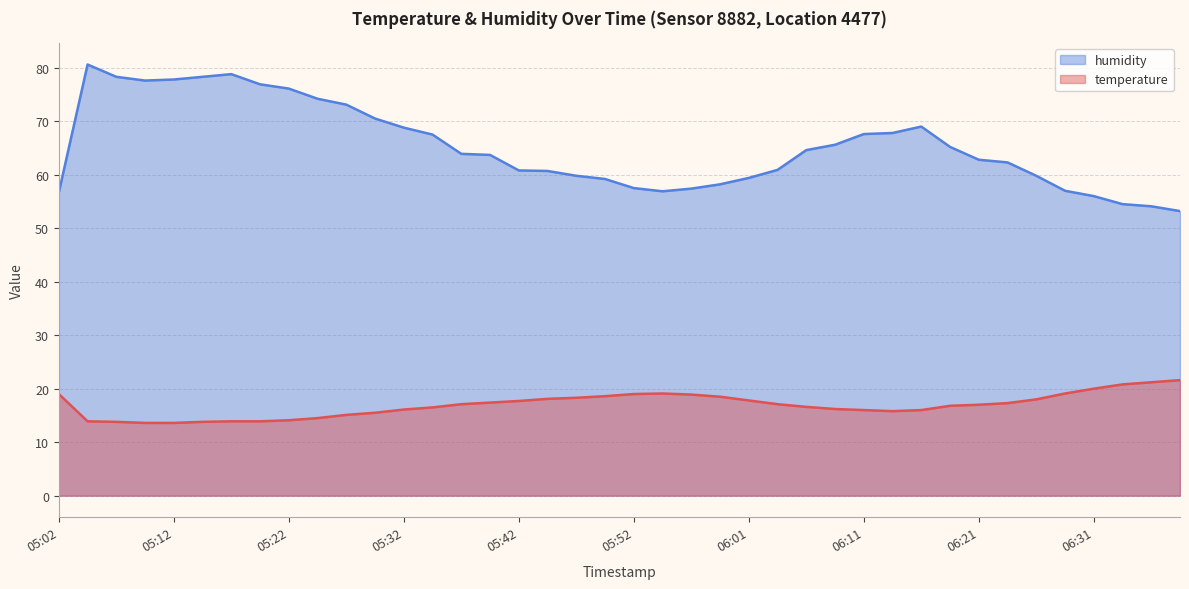

Does the chart have visible grid lines?

Yes